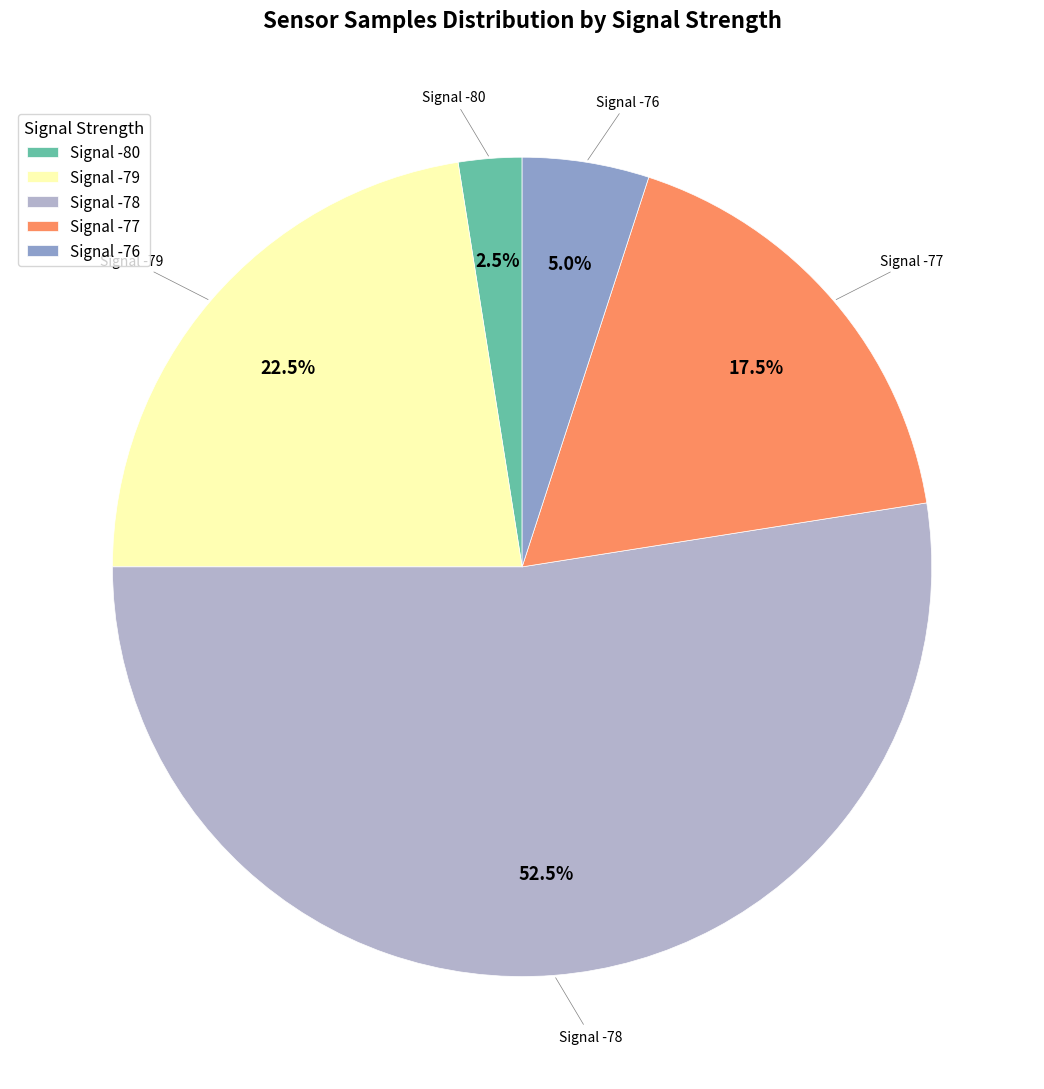

What percentage do Signal -79 and Signal -78 together represent?

75.0%